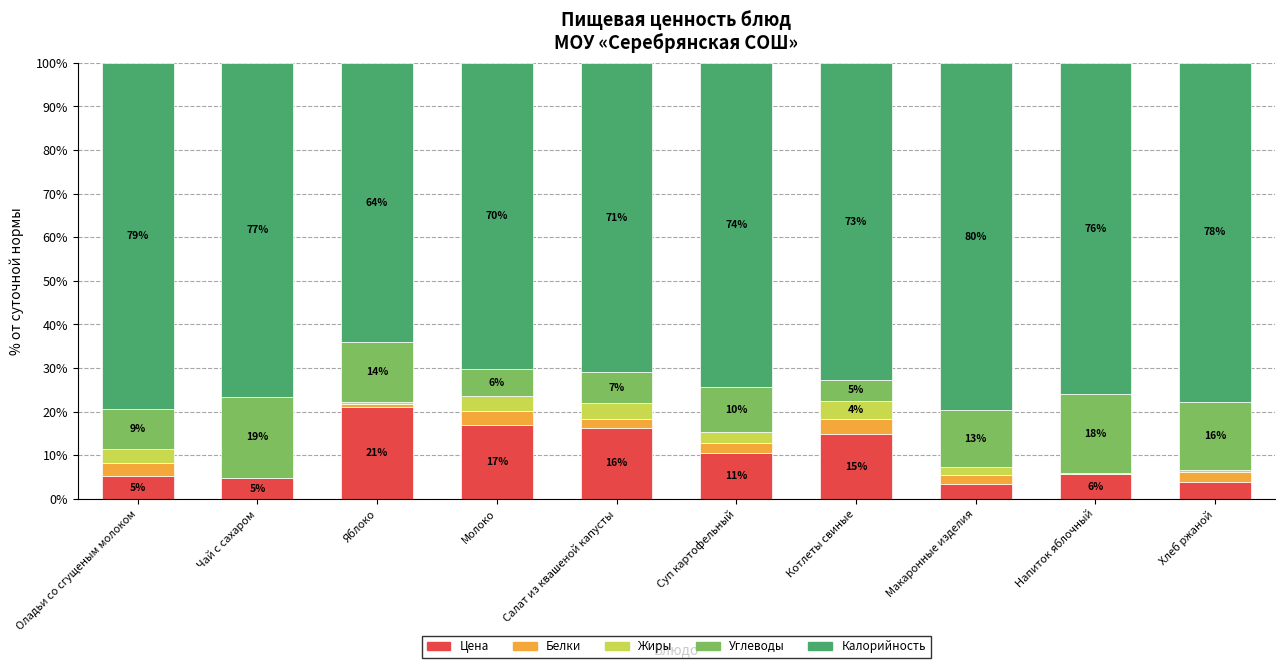

True or false: Белки has a value of 0.0 at Чай с сахаром.

True